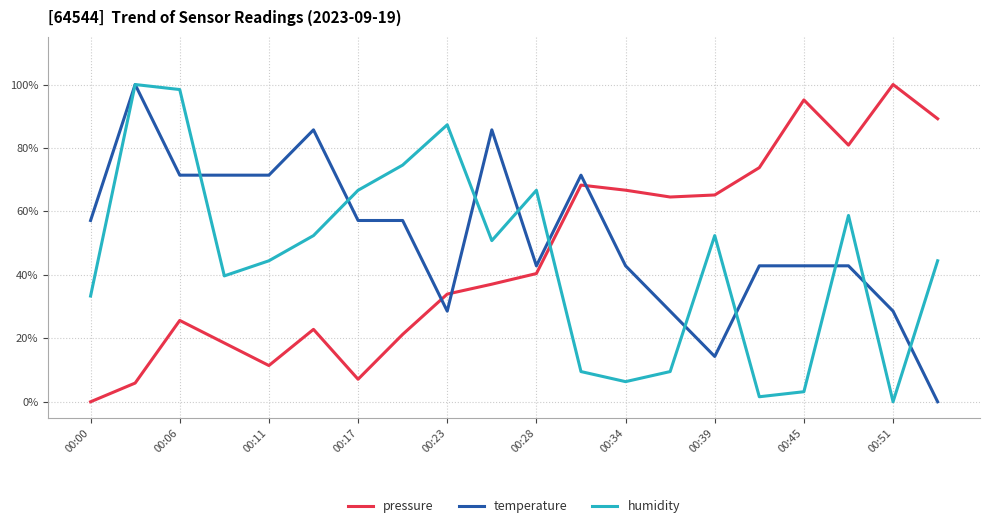

List the series in order of their peak value, lowest first.

pressure, temperature, humidity